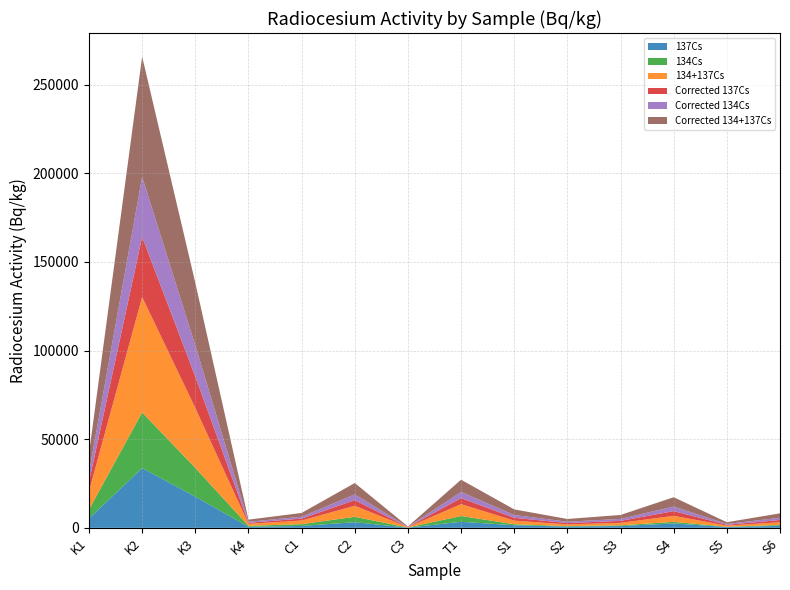

Reading right to left, list all the values displayed in this chart.

137Cs: S6=1140.0	S5=451.5	S4=2480.0	S3=1020.0	S2=699.6	S1=1480.0	T1=3400.0	C3=105.7	C2=3180.0	C1=1070.0	K4=594.4	K3=17600.0	K2=33700.0	K1=5310.0
134Cs: S6=444.8	S5=167.9	S4=903.8	S3=390.6	S2=271.1	S1=551.1	T1=3280.0	C3=83.5	C2=3040.0	C1=998.9	K4=532.8	K3=16200.0	K2=31400.0	K1=5020.0
134+137Cs: S6=1590.0	S5=619.4	S4=3380.0	S3=1410.0	S2=970.8	S1=2030.0	T1=6680.0	C3=189.2	C2=6220.0	C1=2070.0	K4=1130.0	K3=33800.0	K2=65100.0	K1=10330.0
Corrected 137Cs: S6=1230.0	S5=485.1	S4=2670.0	S3=1100.0	S2=751.8	S1=1590.0	T1=3410.0	C3=106.3	C2=3190.0	C1=1070.0	K4=597.6	K3=17700.0	K2=33900.0	K1=5330.0
Corrected 134Cs: S6=1270.0	S5=480.2	S4=2580.0	S3=1120.0	S2=775.4	S1=1580.0	T1=3480.0	C3=90.4	C2=3230.0	C1=1060.0	K4=577.3	K3=17600.0	K2=33900.0	K1=5330.0
Corrected 134+137Cs: S6=2500.0	S5=965.3	S4=5250.0	S3=2220.0	S2=1530.0	S1=3170.0	T1=6890.0	C3=196.7	C2=6420.0	C1=2130.0	K4=1180.0	K3=35300.0	K2=67800.0	K1=10660.0